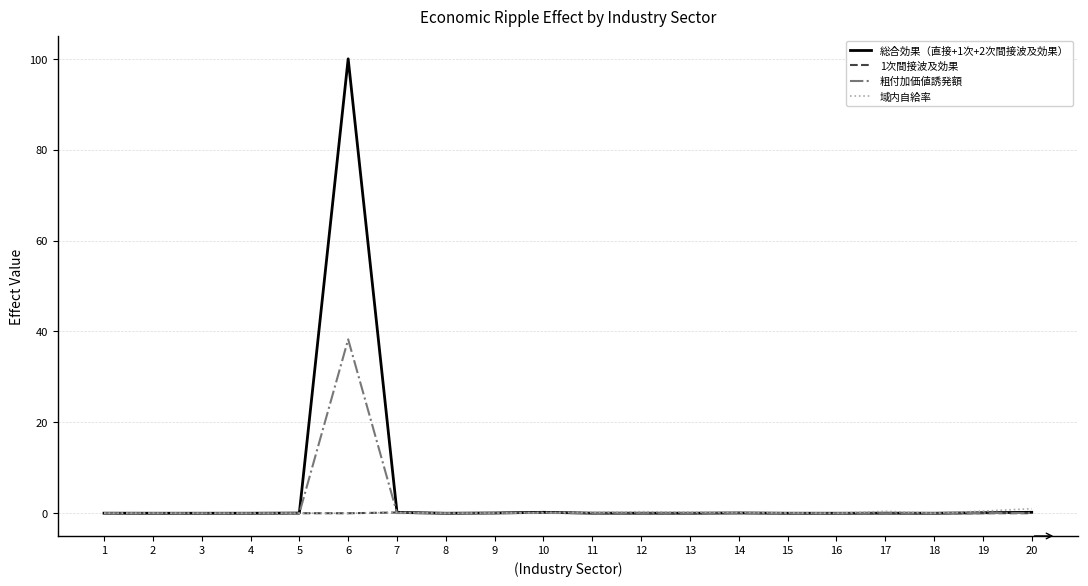

What is the greatest value displayed?

100.0